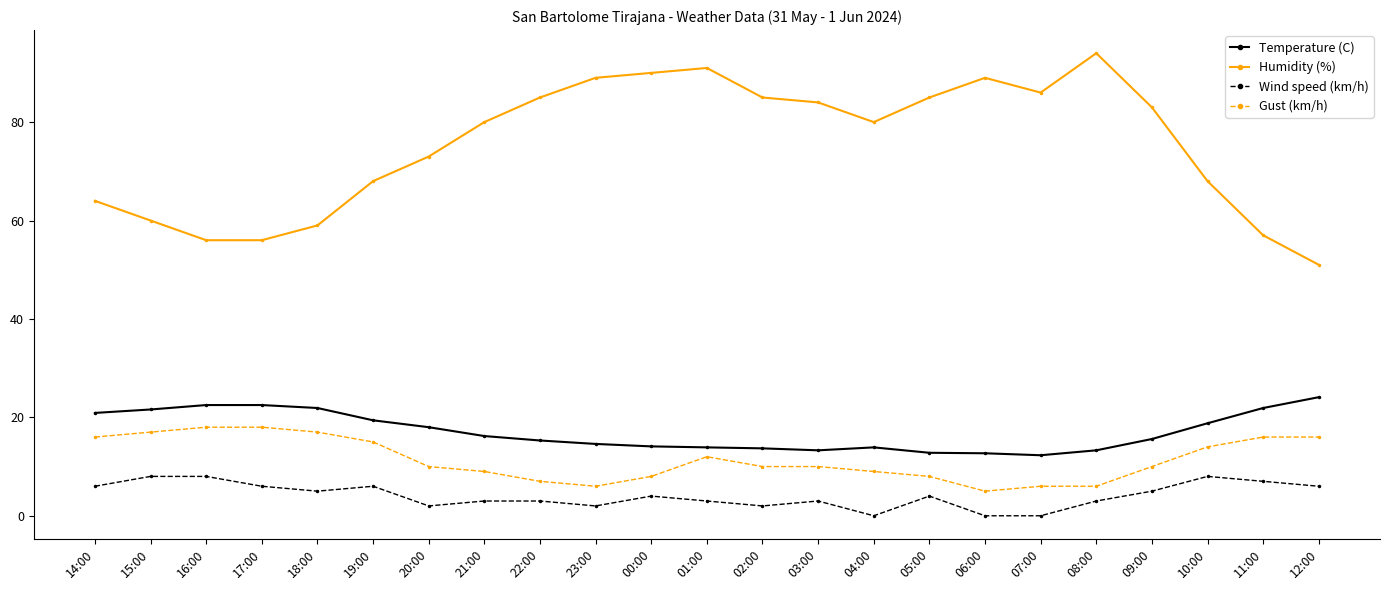

Which series has the largest total across all categories?

Humidity (%)